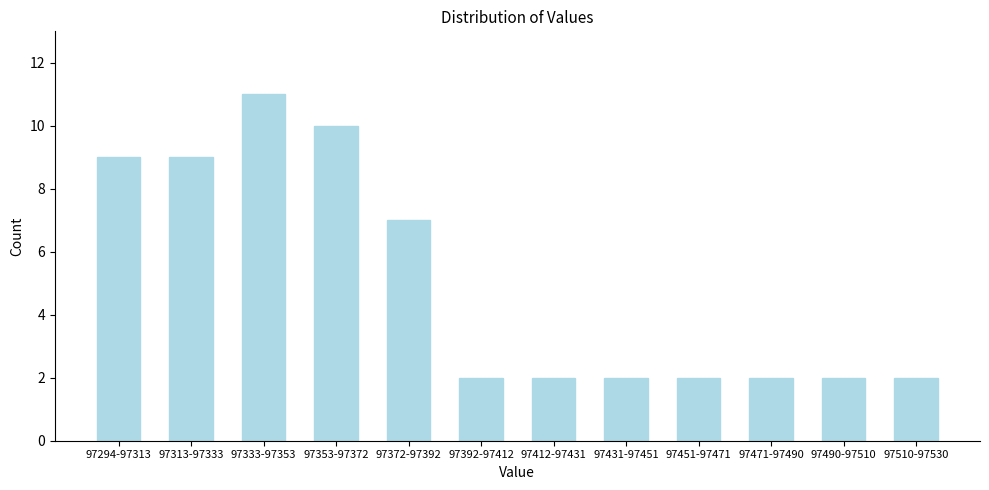

Reading left to right, transcribe all the data shown in this chart.

9	9	11	10	7	2	2	2	2	2	2	2